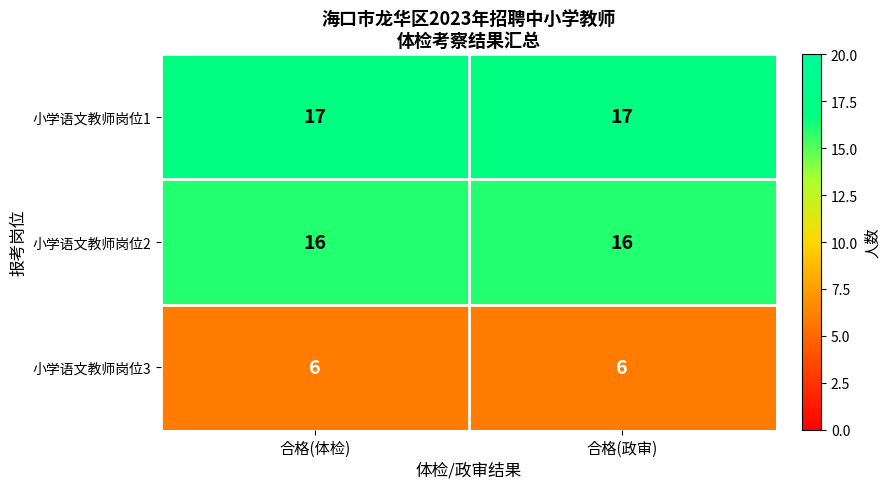

What is the total value across all series at 合格(体检)?

39